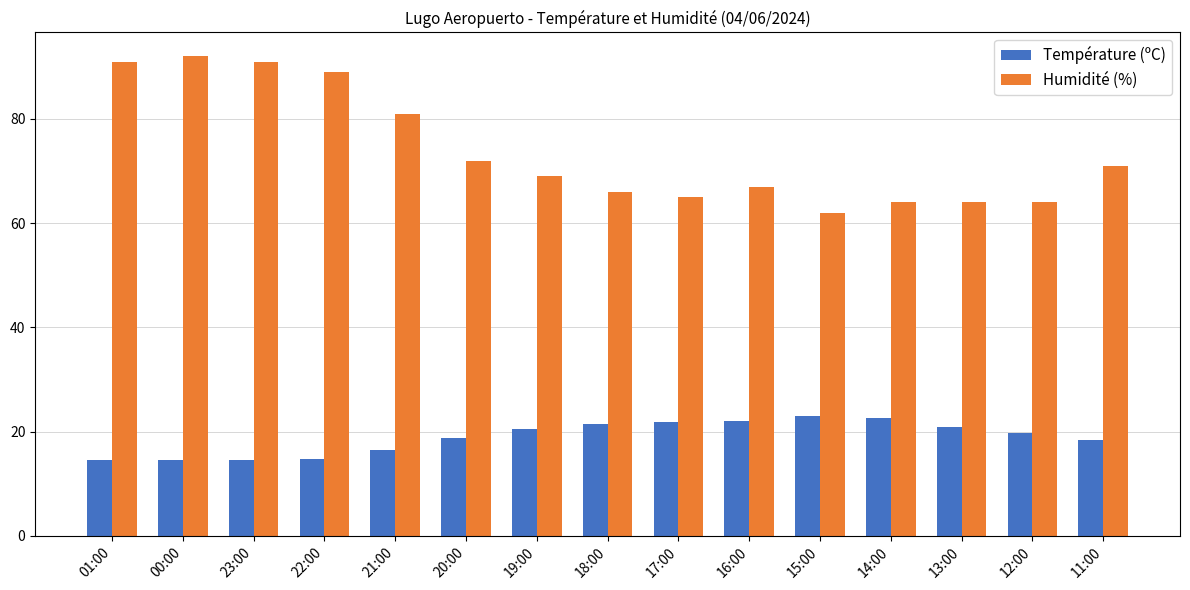

What are all the series names shown in the legend?

Température (ºC), Humidité (%)